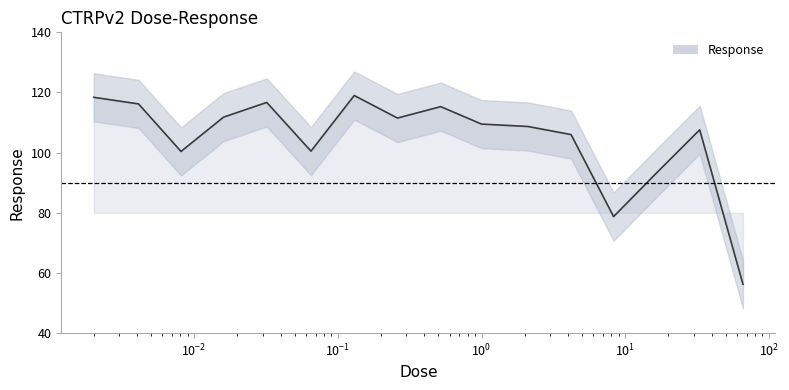

What is the average value?

104.4